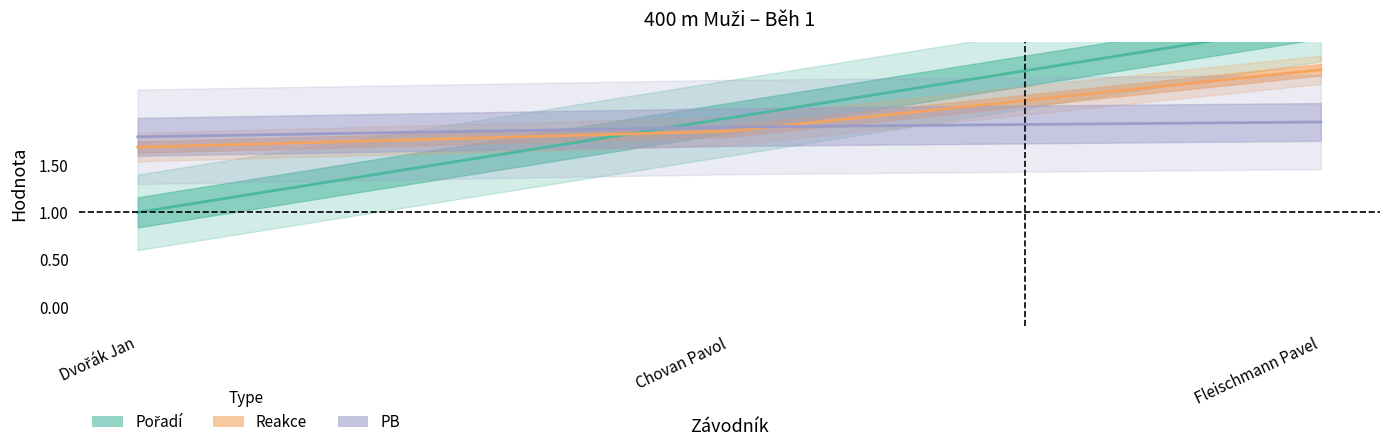

Between Chovan Pavol and Fleischmann Pavel, which series saw the biggest shift?

Pořadí